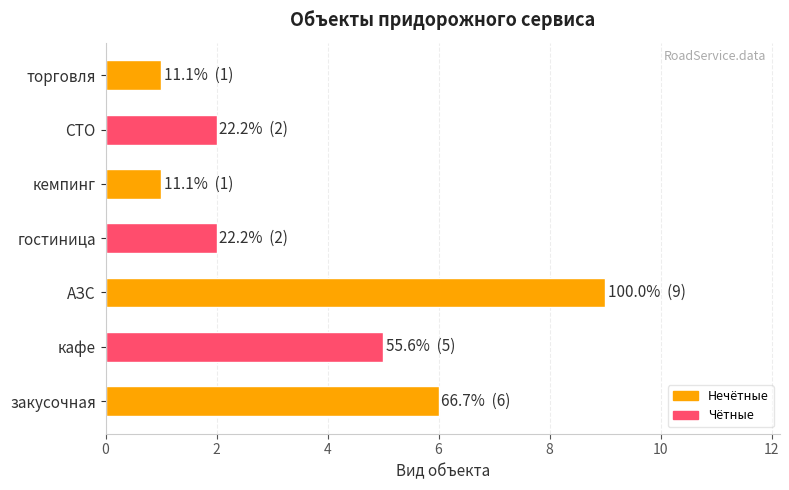

At which label is the value closest to 5?

кафе